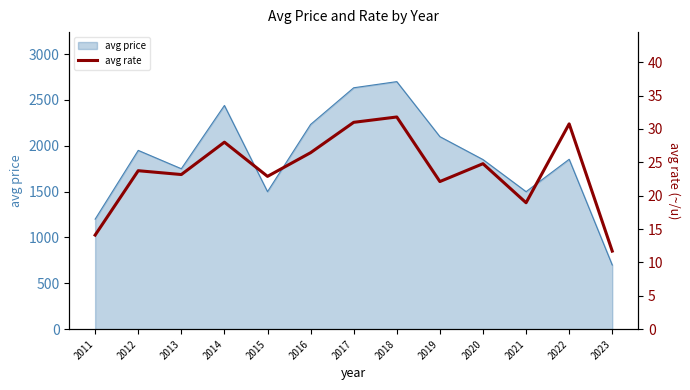

What is the highest value of the avg price series?

2700